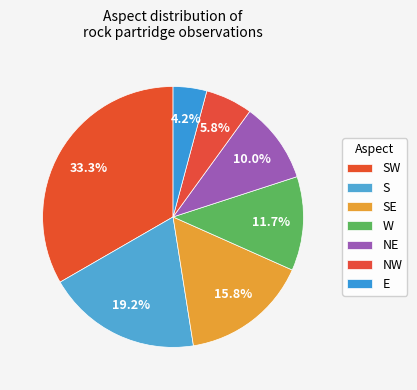

Is the sum of S and NE greater than half?

No